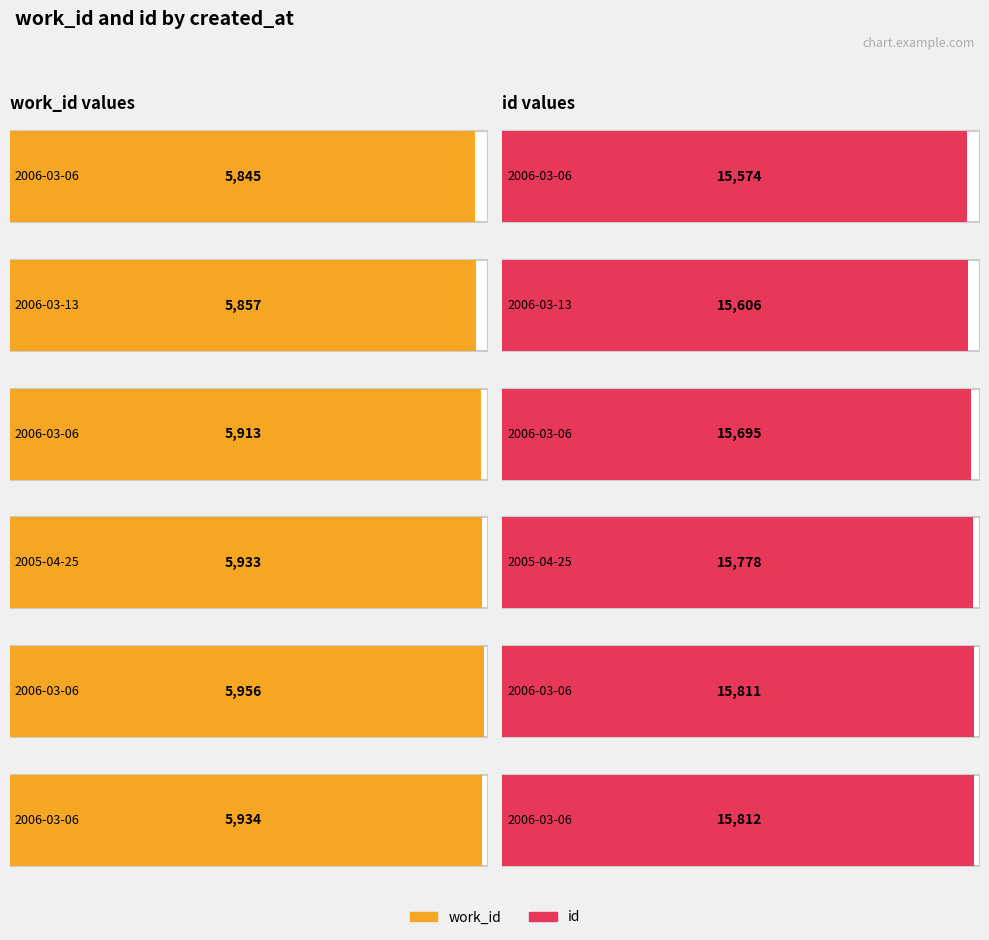

The id series shows 8352 at 2006-03-06. True or false?

False